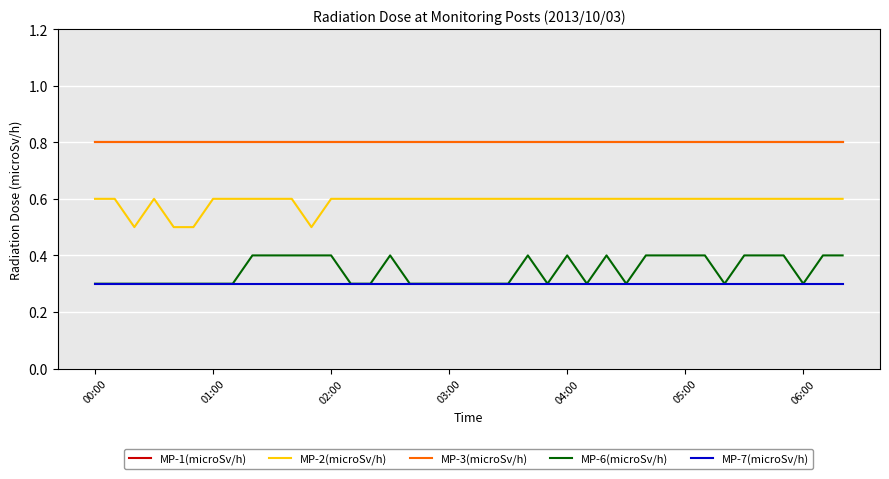

What is the average value of the MP-1(microSv/h) series?

0.8